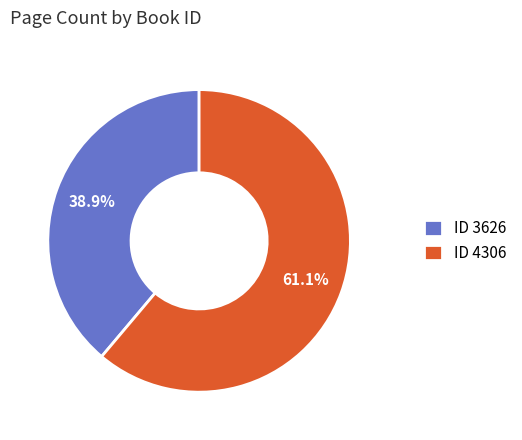

Does ID 4306 represent more than half of the total?

Yes